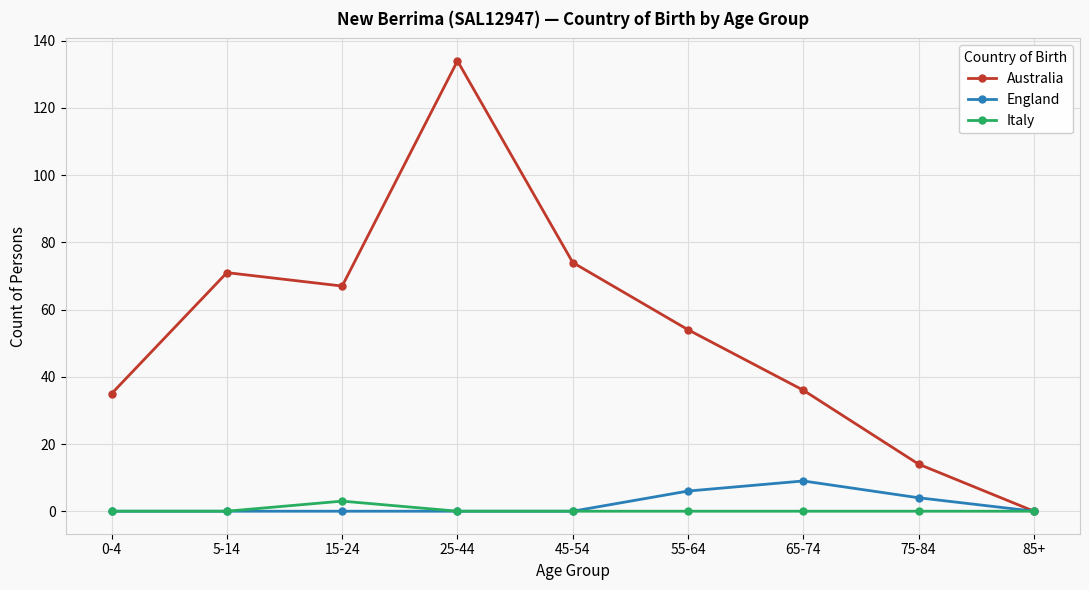

True or false: England has more than 0 interior local peaks.

True